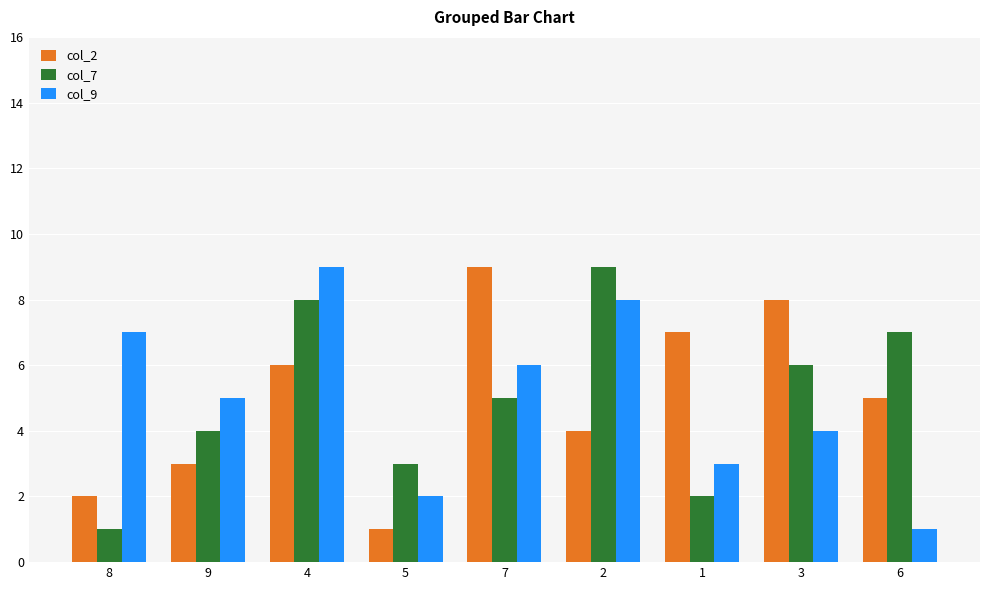

What is the lowest value of the col_7 series?

1